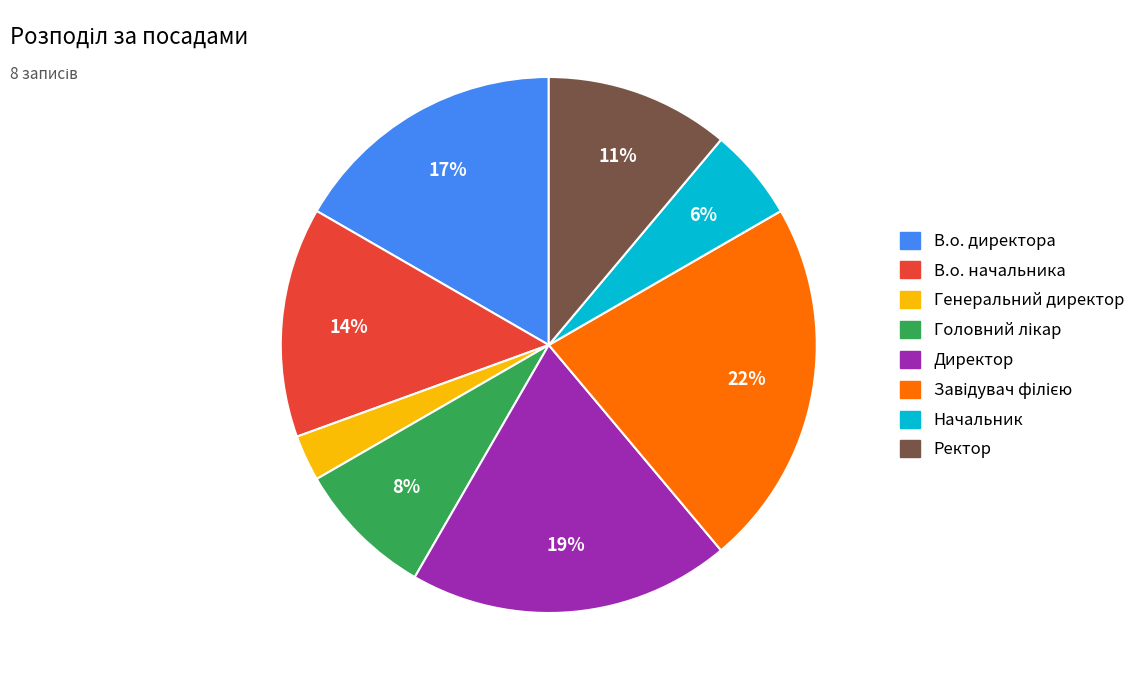

To the nearest percent, what portion does Начальник represent?

6%